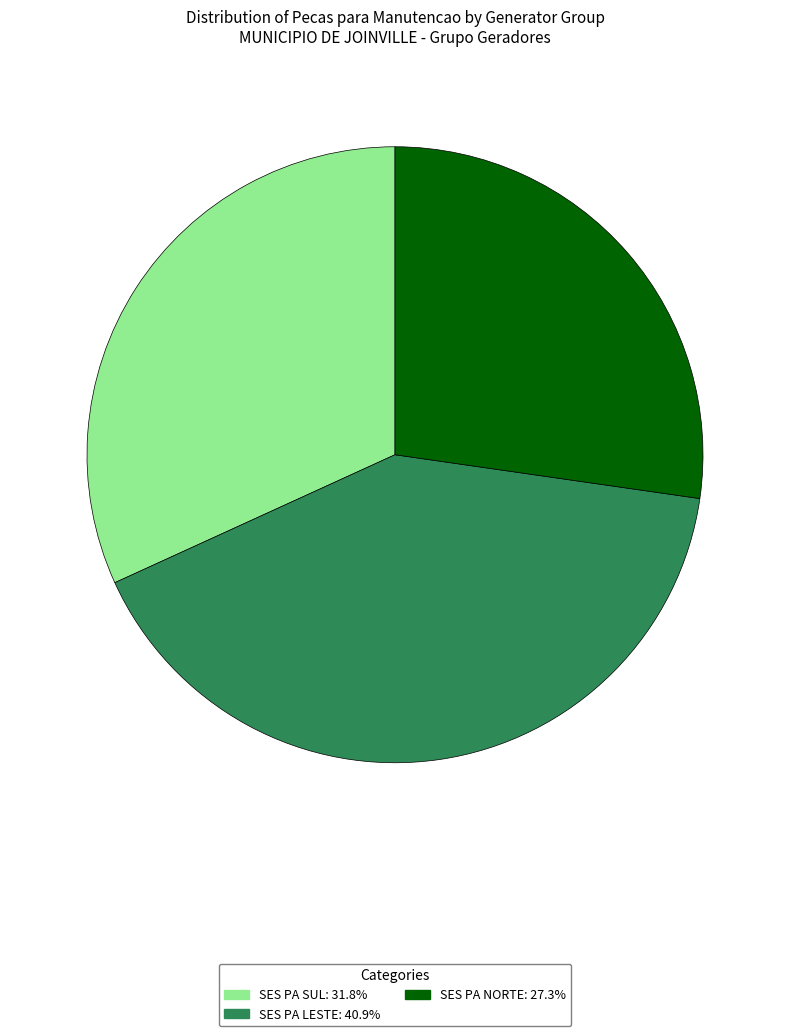

Is it true that SES PA NORTE is 21% of the pie?

False